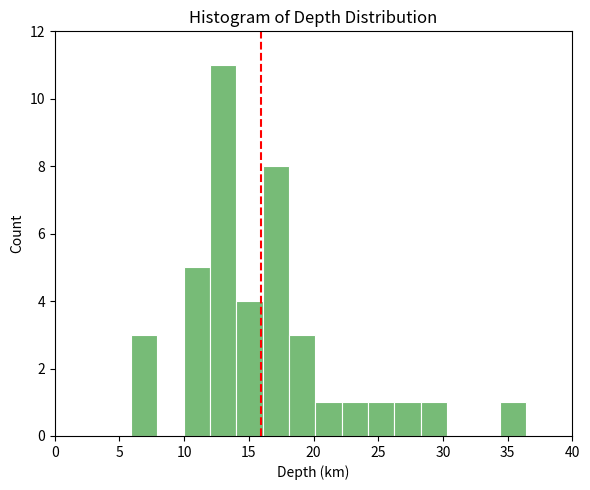

Which range on the x-axis has the tallest bar?

12.0 to 14.0